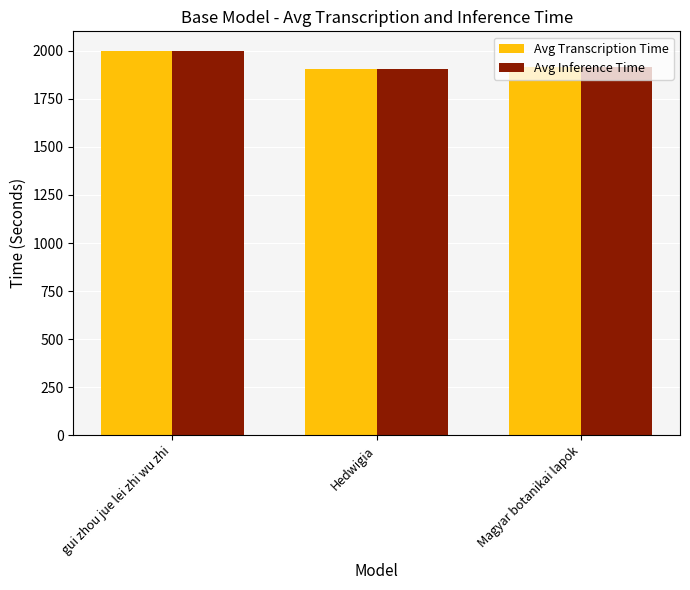

How many data points in Avg Inference Time are less than 1917?

1